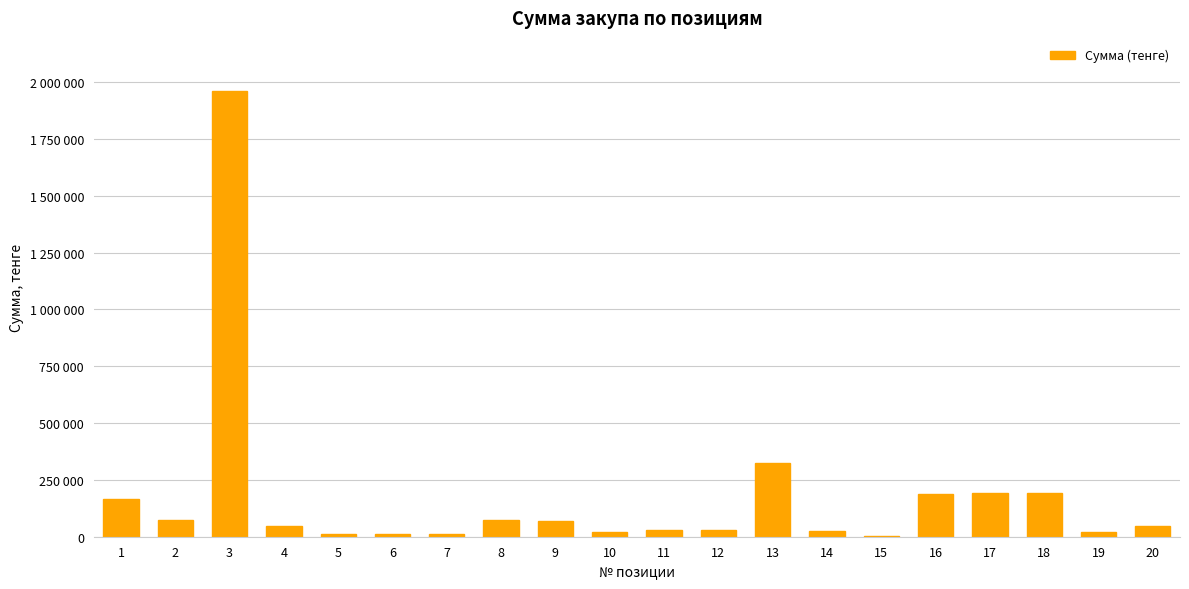

What is the change in value from 10 to 18?

+172600